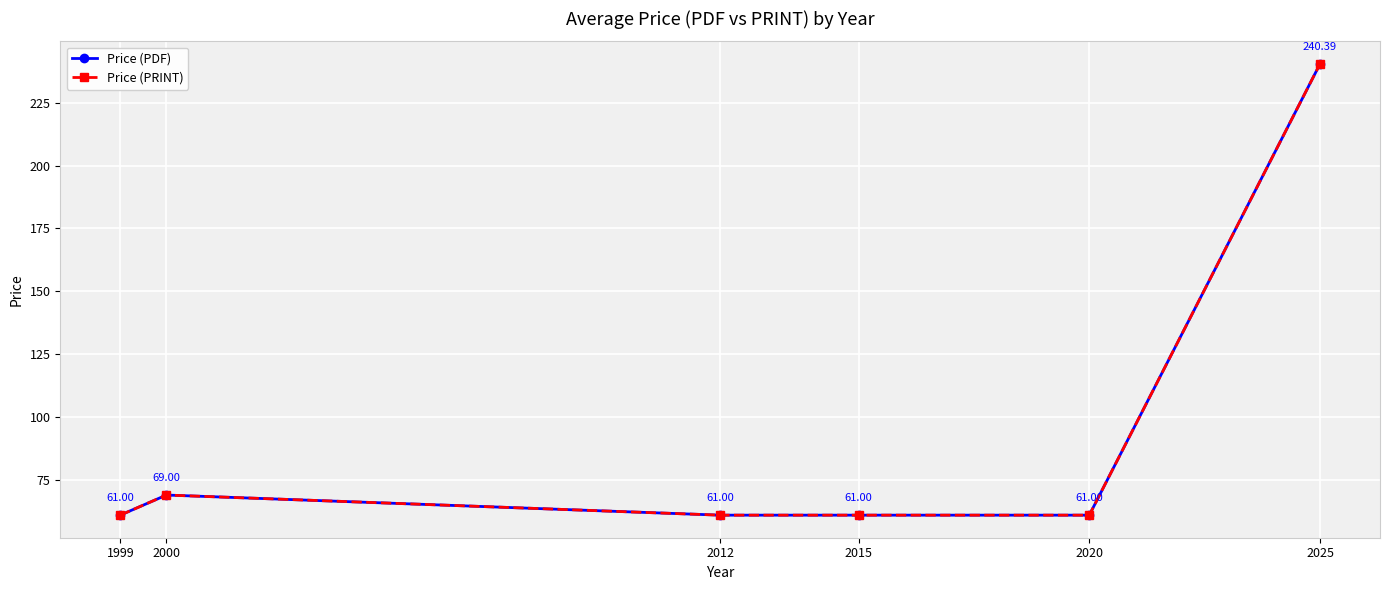

Does the chart have visible grid lines?

Yes